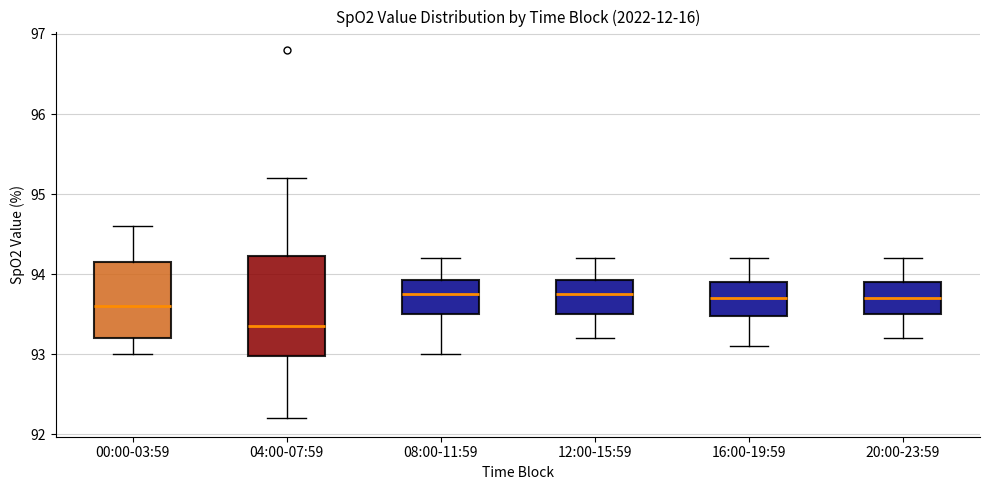

Where does the median line of the box for 00:00-03:59 sit on the y-axis? The values are not printed on the chart, so give them approximately, as read against the axis.

93.6